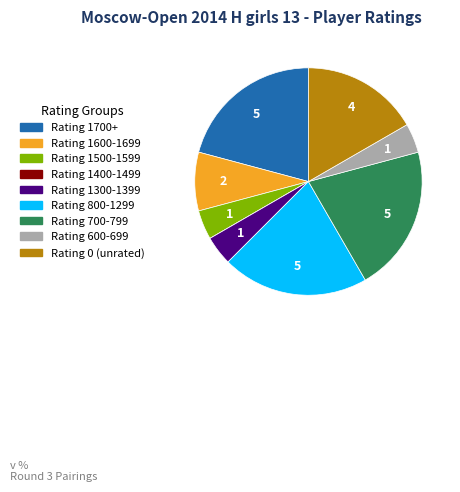

Does any single category account for the majority?

No